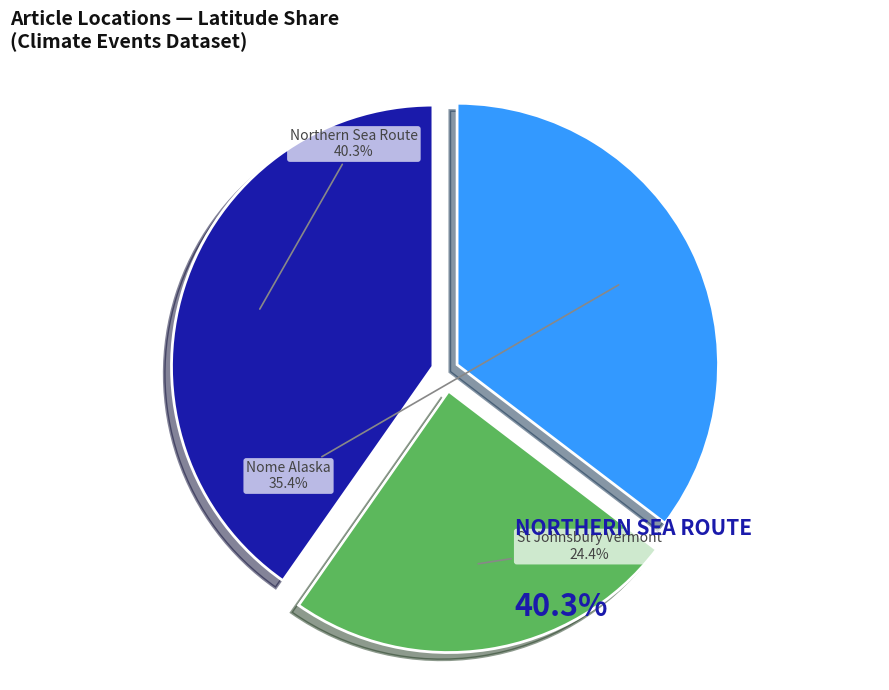

Is there a majority slice in this chart?

No